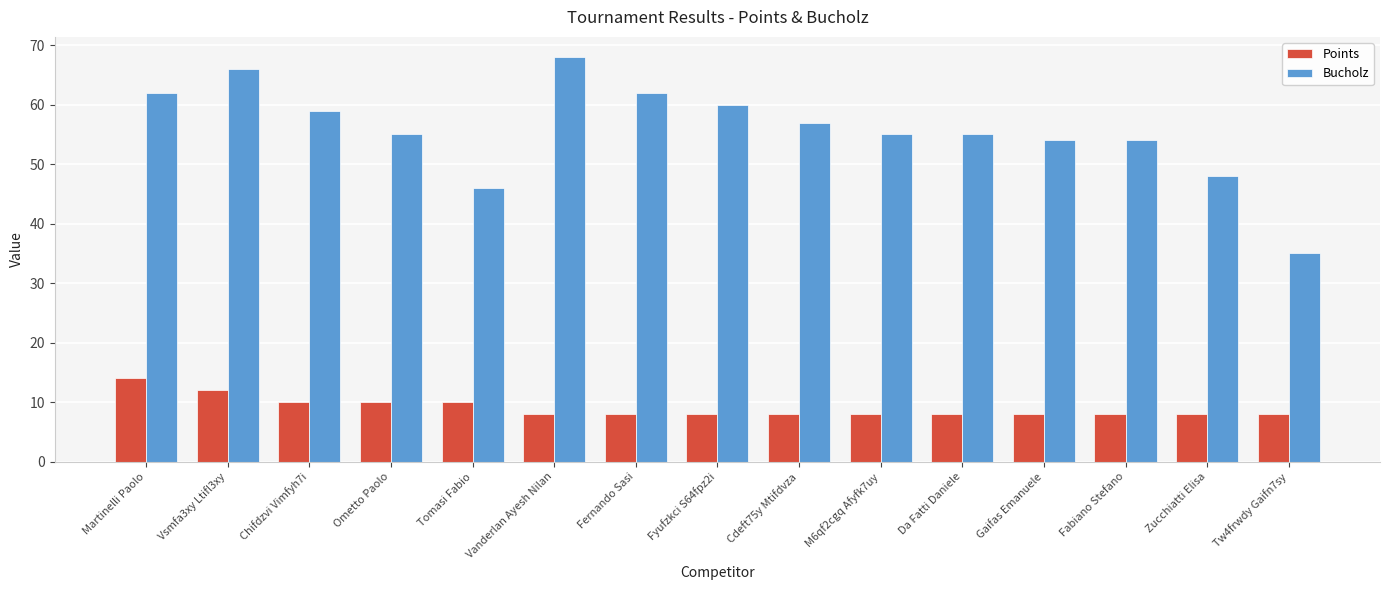

How many bars are there in each group?

2